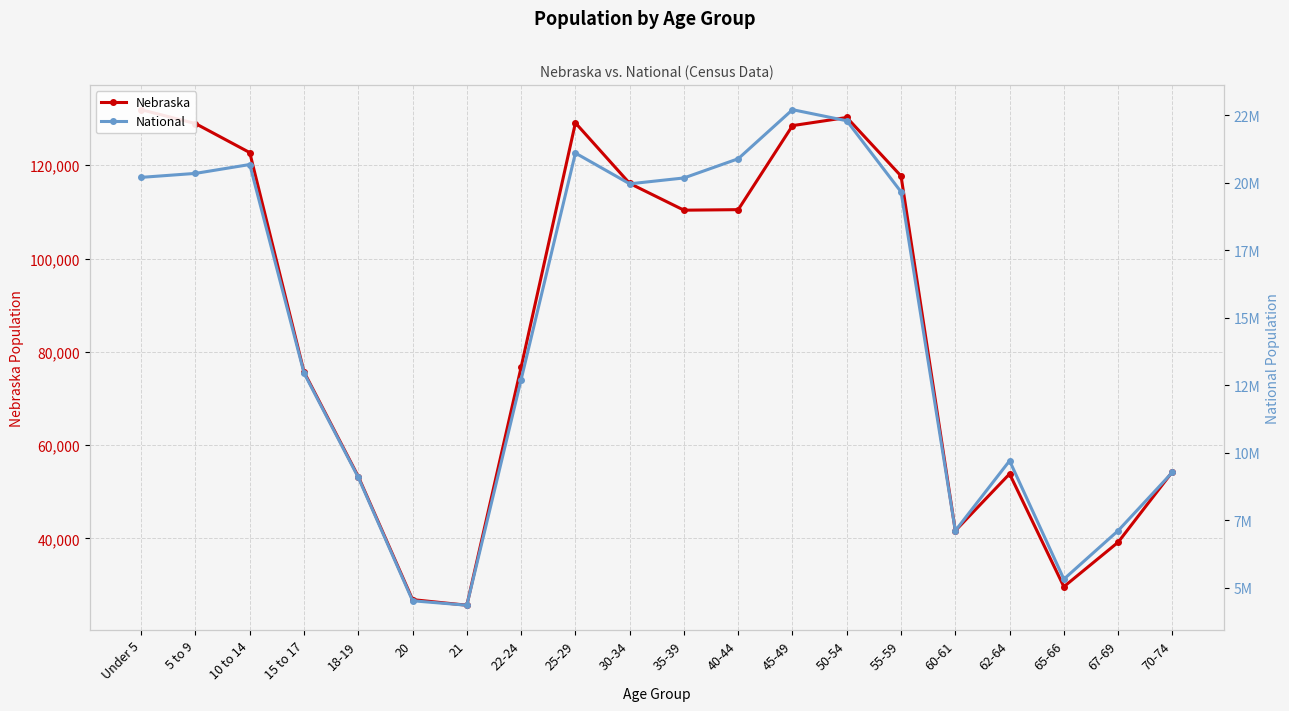

What is the sum of all Nebraska values?

1702790